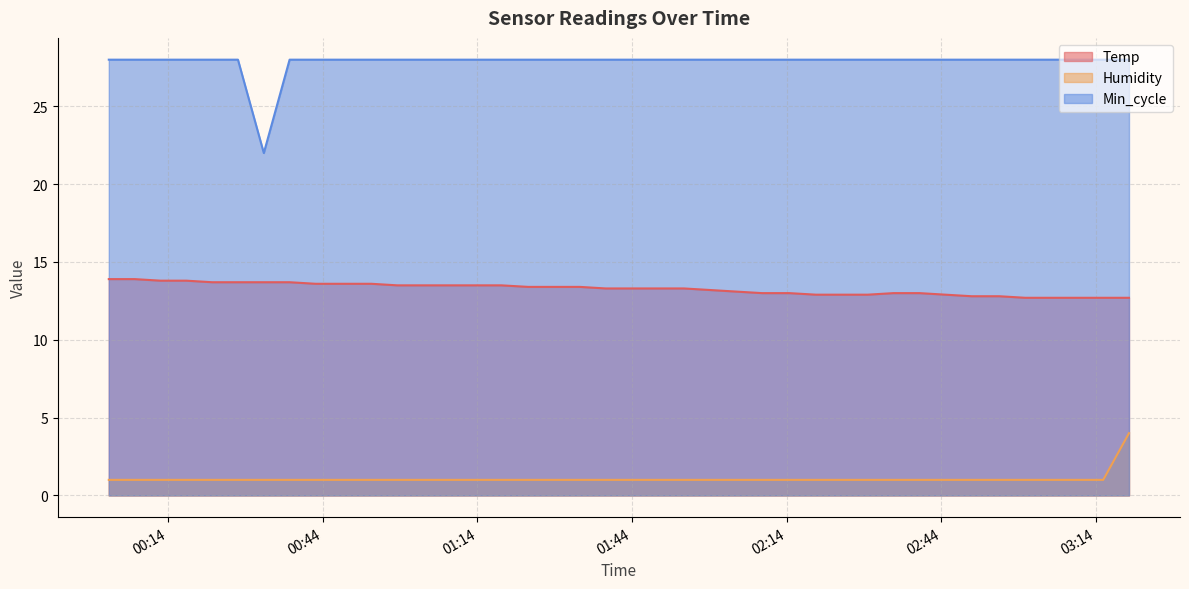

Between 2022/06/21 01:03:30 and 2022/06/21 03:10:21, which series saw the biggest shift?

Temp